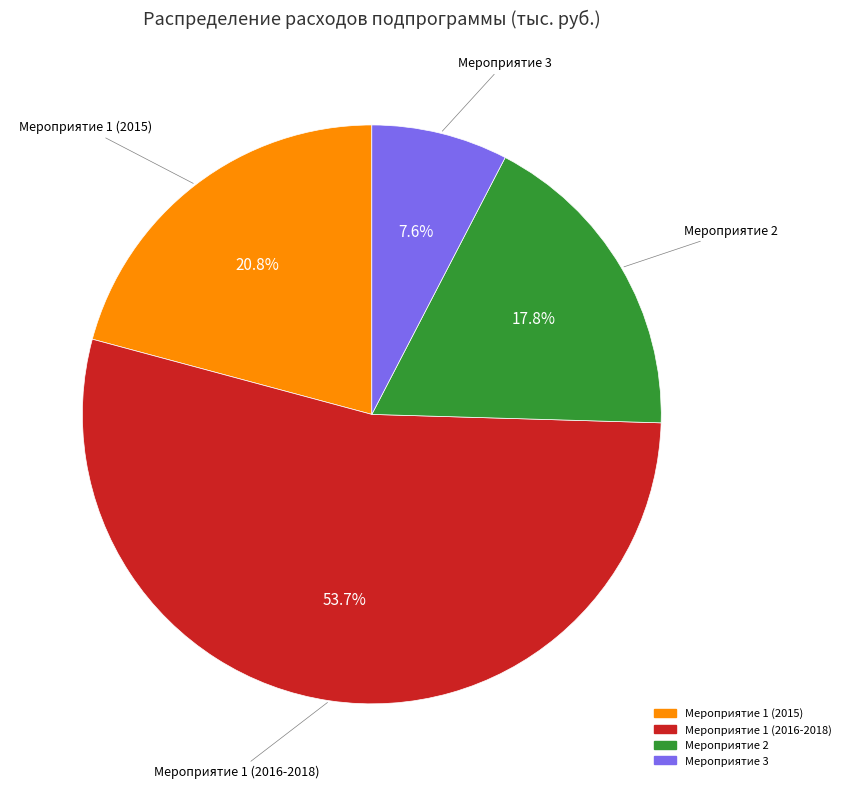

How many segments does this pie chart have?

4